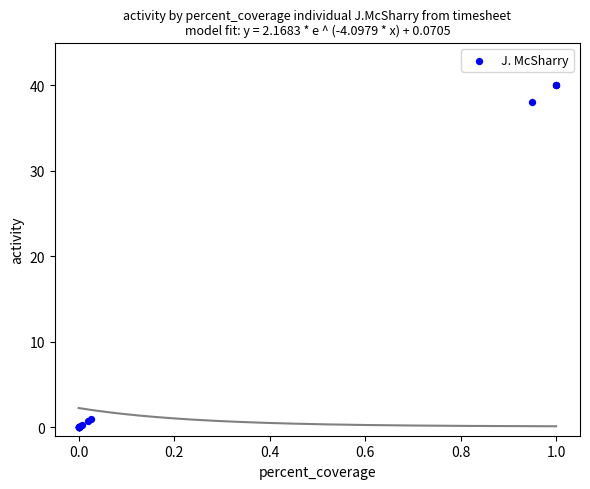

What Y value in the scatter plot is closest to 20?

38.0